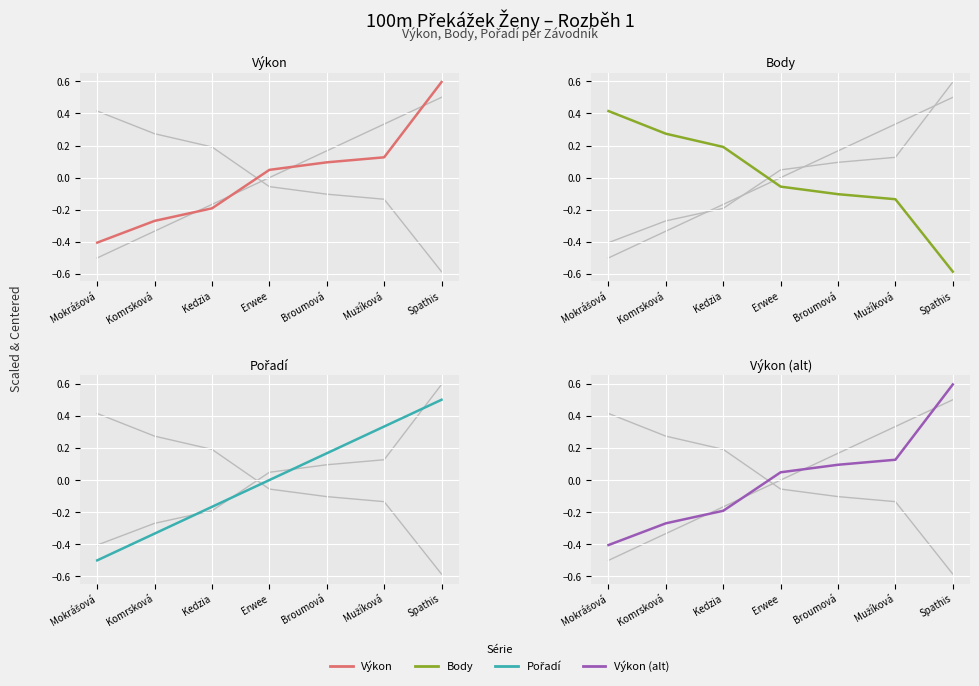

At which label does Body reach its minimum?

Spathis